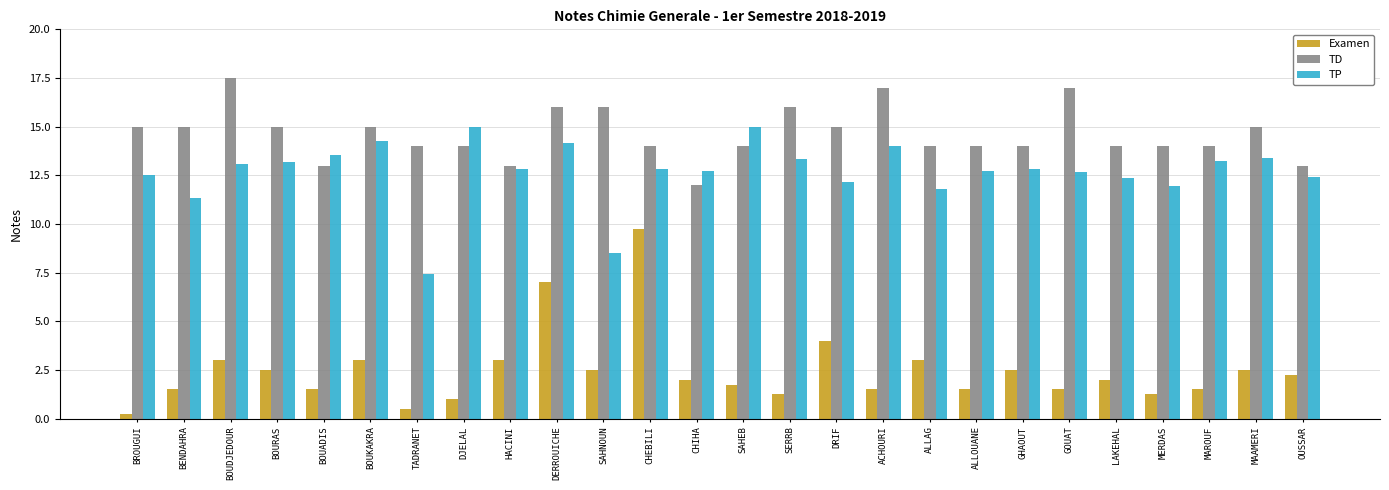

List the series in order of their overall mean, lowest first.

Examen, TP, TD